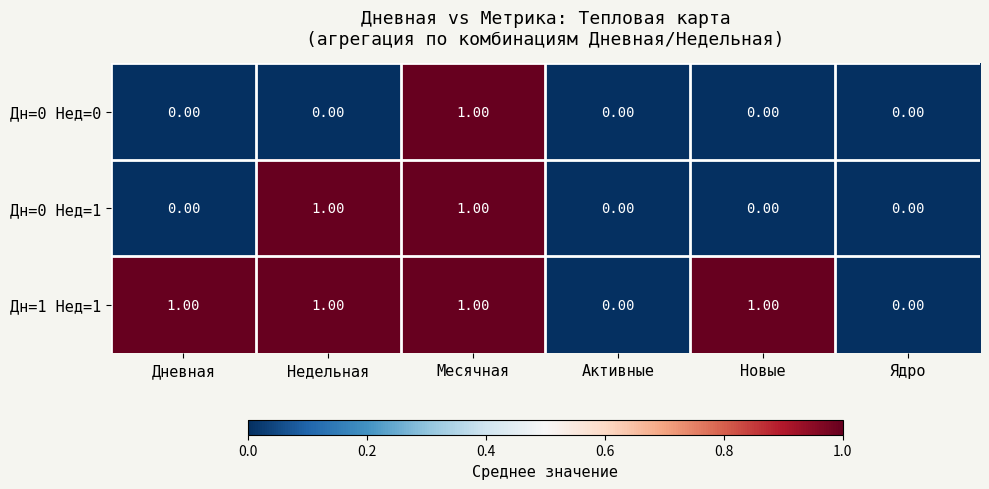

Which series has the largest total across all categories?

Дн=1 Нед=1